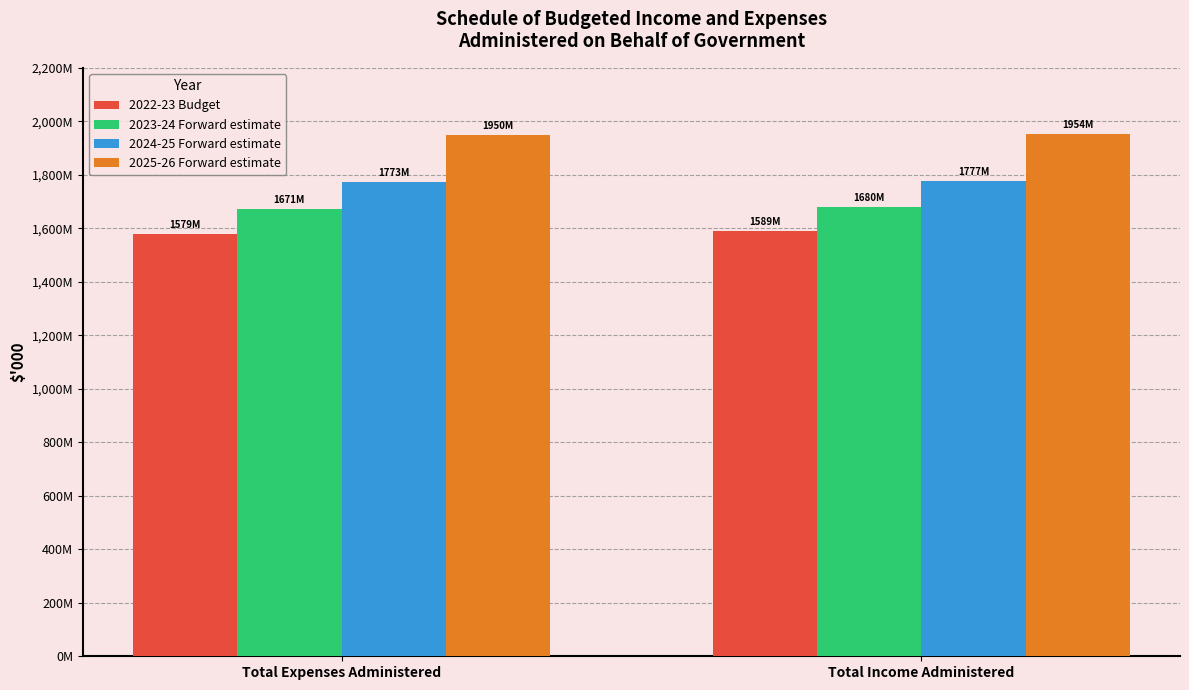

Which series has the largest total across all categories?

2025-26 Forward estimate